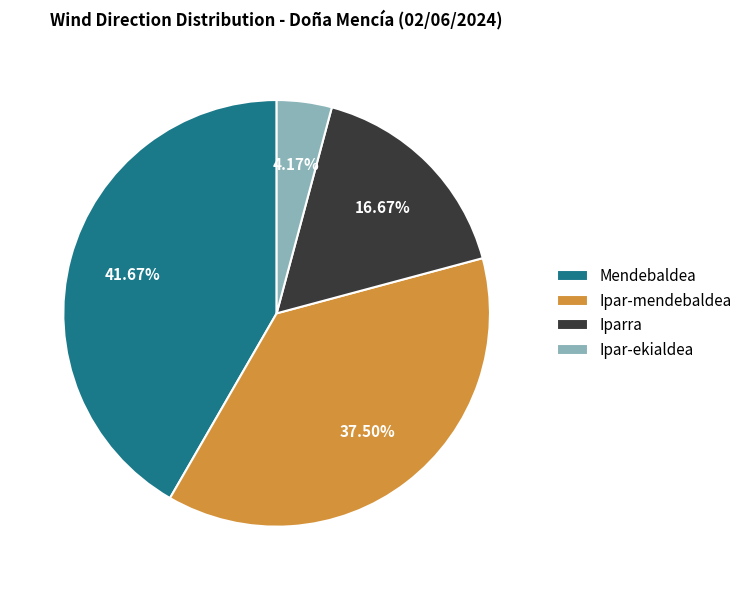

To the nearest percent, what is the combined percentage of Ipar-ekialdea and Ipar-mendebaldea?

42%